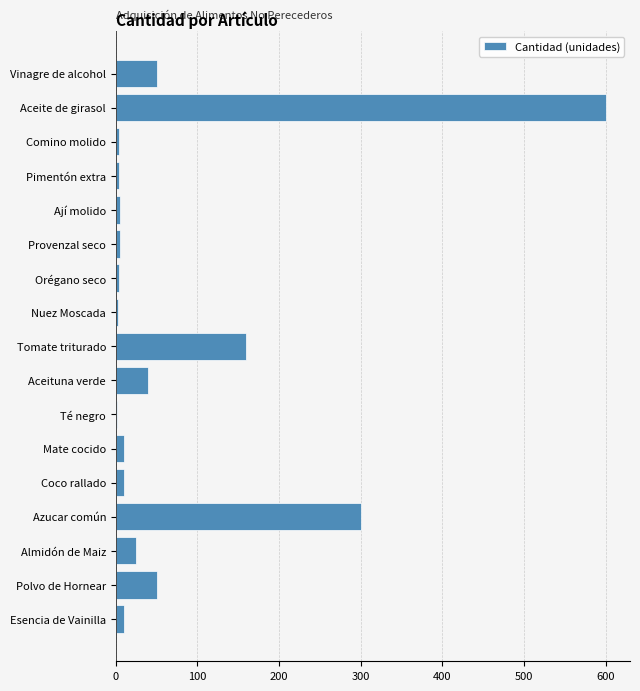

What is the sum of all values?

1282